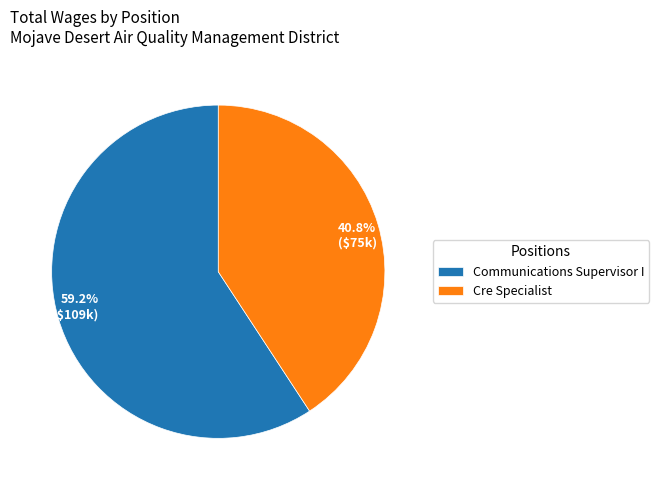

Count the number of slices in the pie.

2